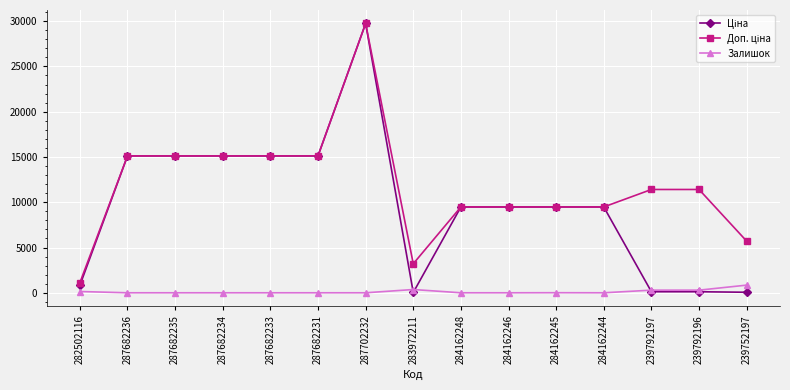

At which category is the sum across all series the highest?

287702232